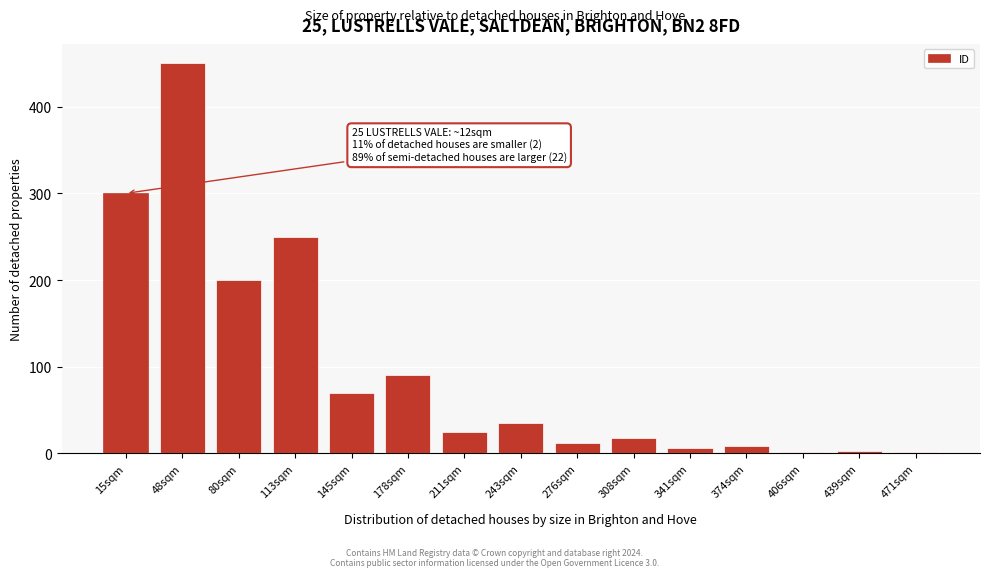

Approximately how many times larger is the value at 145sqm compared to 113sqm?

0.3